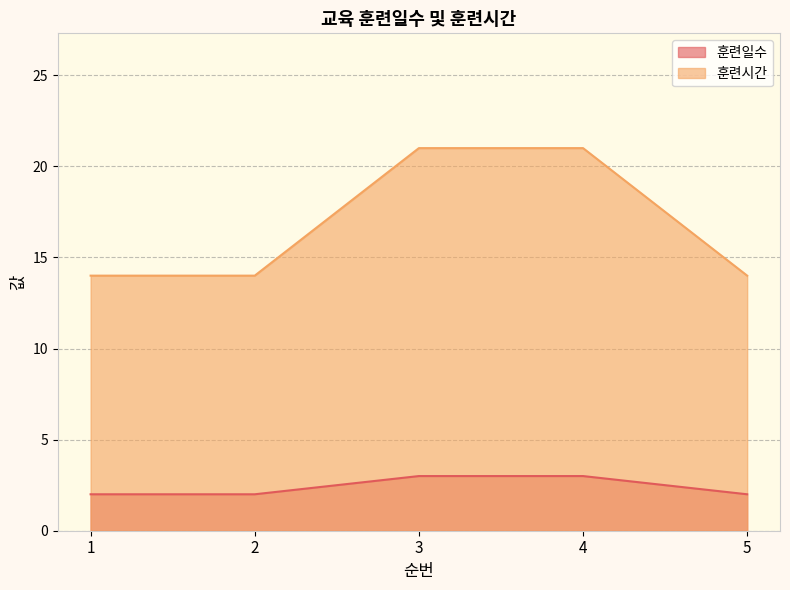

The 훈련일수 series shows 3 at 4. True or false?

True